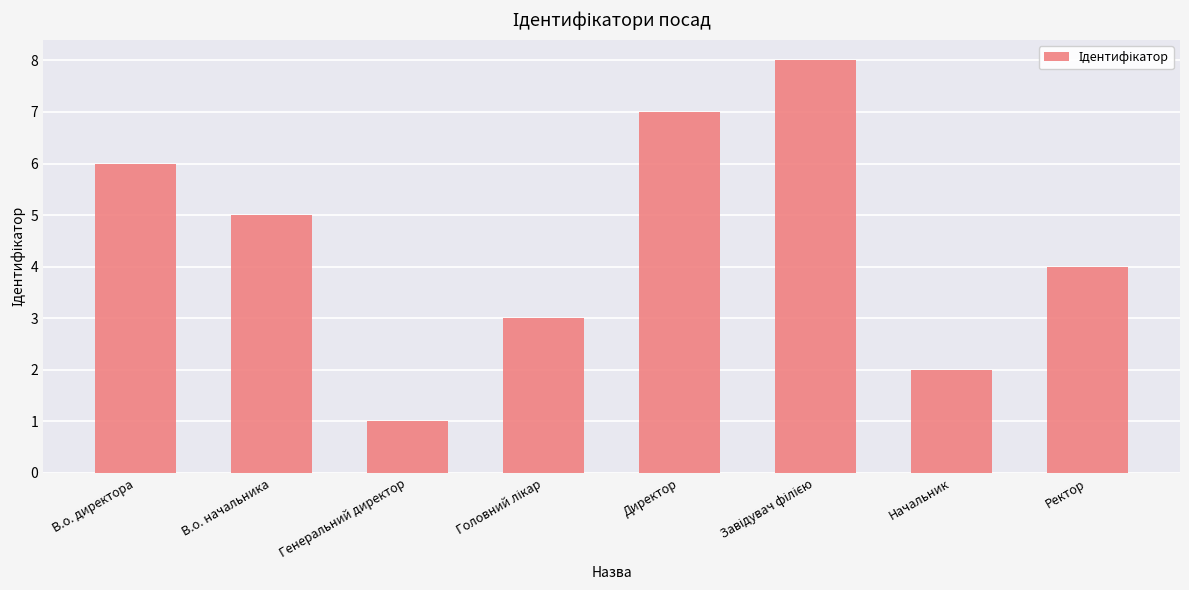

Which category has the lowest value across all series?

Генеральний директор